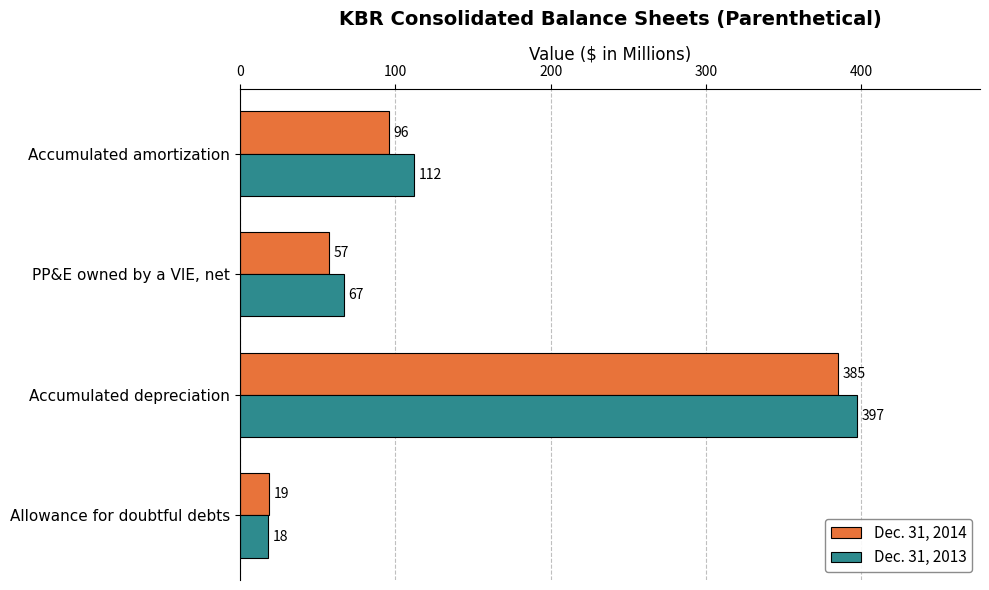

Which series has the largest total across all categories?

Dec. 31, 2013